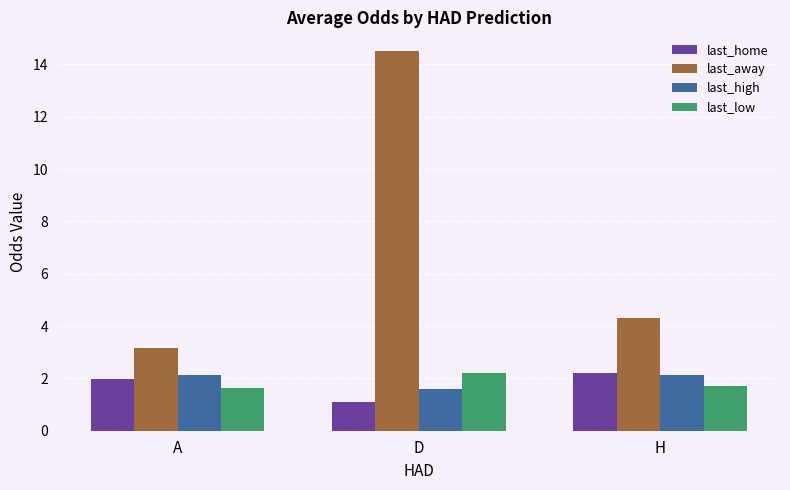

Reading left to right, what are all the values shown in this chart?

last_home: A=2.0	D=1.1	H=2.2
last_away: A=3.2	D=14.5	H=4.3
last_high: A=2.1	D=1.6	H=2.1
last_low: A=1.6	D=2.2	H=1.7